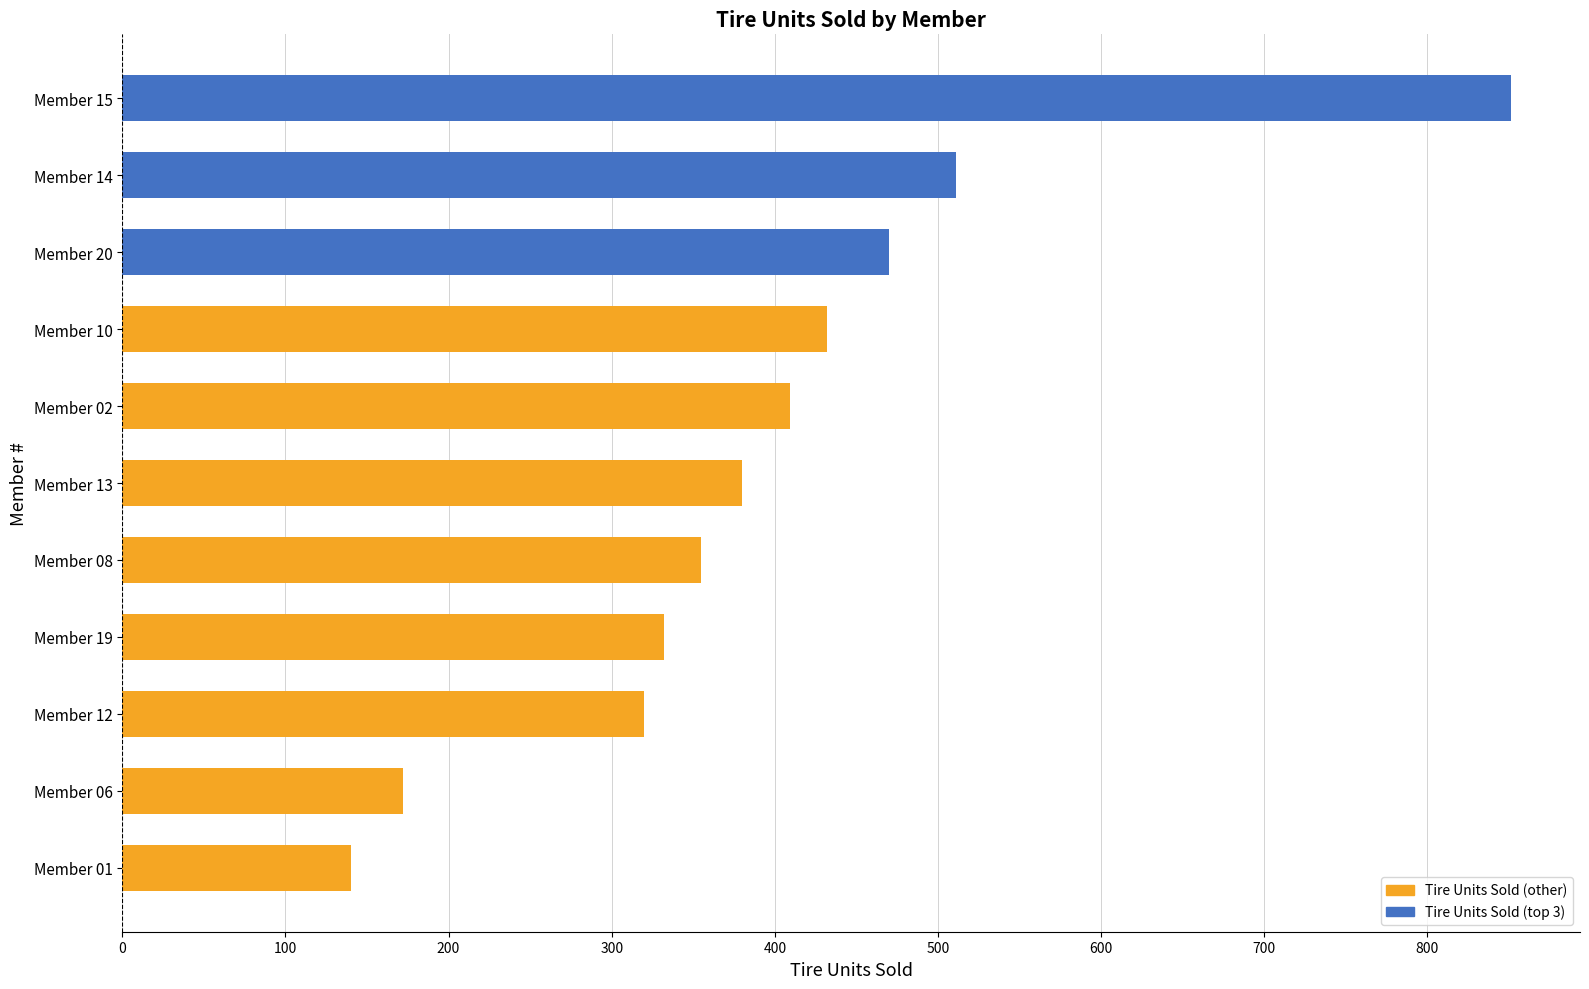

Reading left to right, transcribe all the data shown in this chart.

tire_units_sold=172	1=320	2=380	3=332	4=851	5=470	6=432	7=355	8=140	9=409	10=511